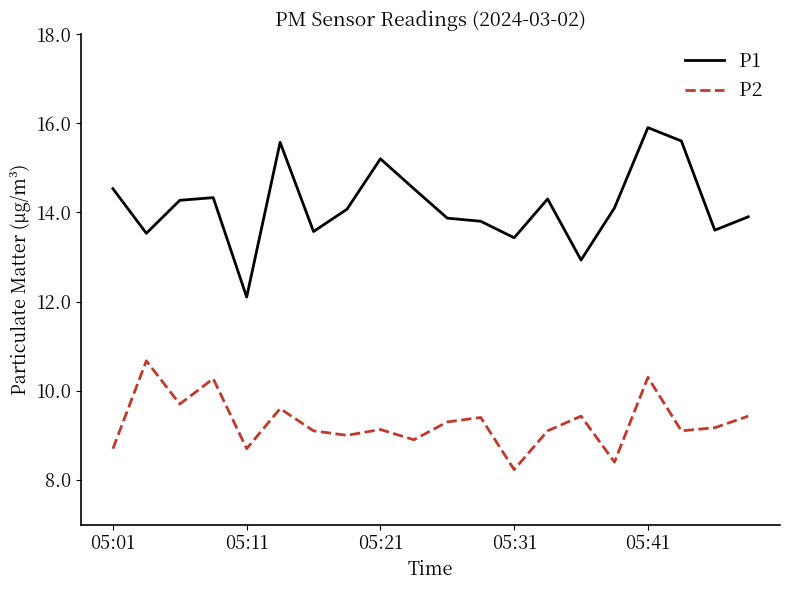

Is this an area chart (filled region under the line)?

No